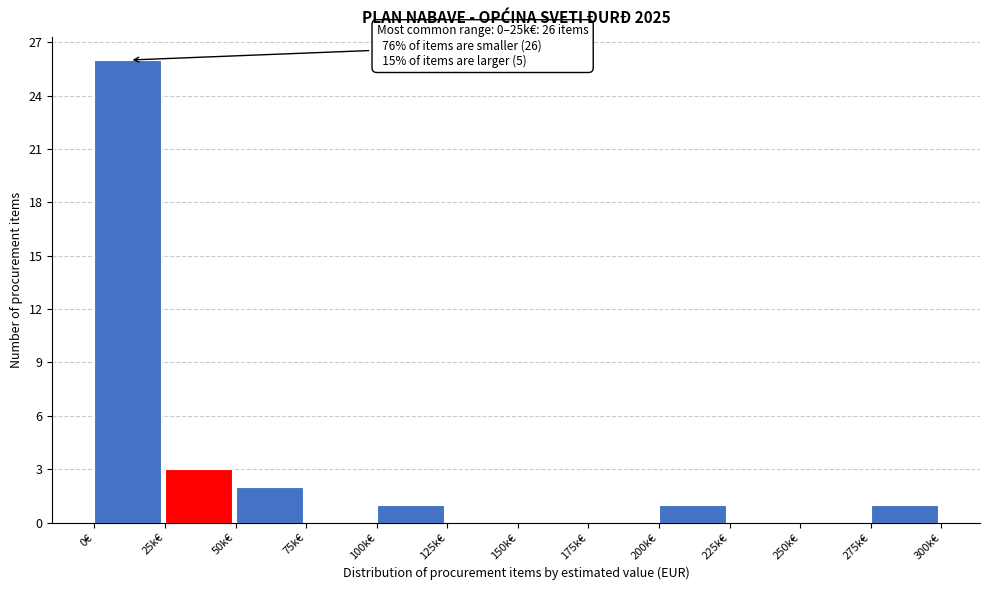

Reading right to left, extract all data points from this chart.

275k€=1	250k€=0	225k€=0	200k€=1	175k€=0	150k€=0	125k€=0	100k€=1	75k€=0	50k€=2	25k€=3	0€=26